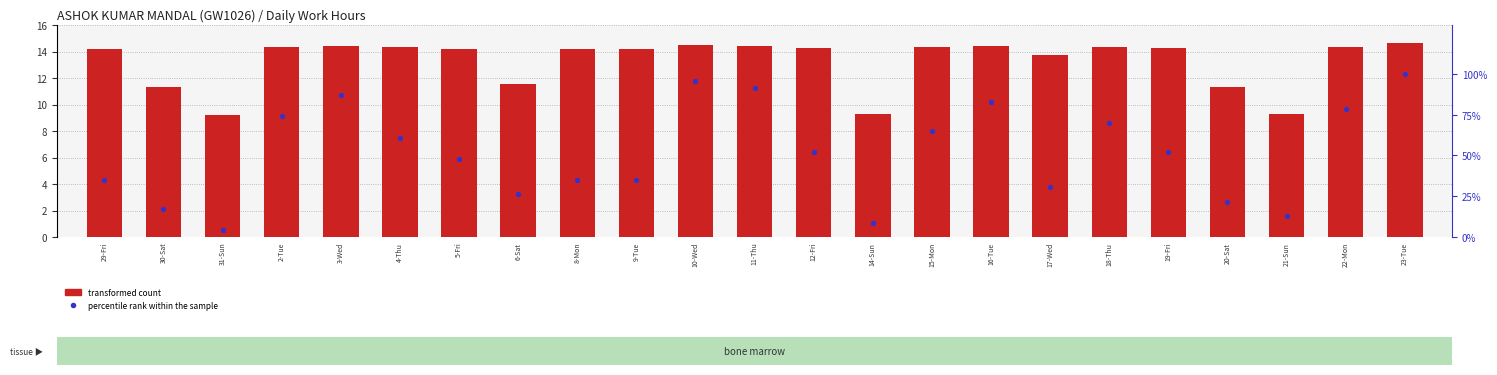

Which series contains the highest Y value?

percentile rank within the sample